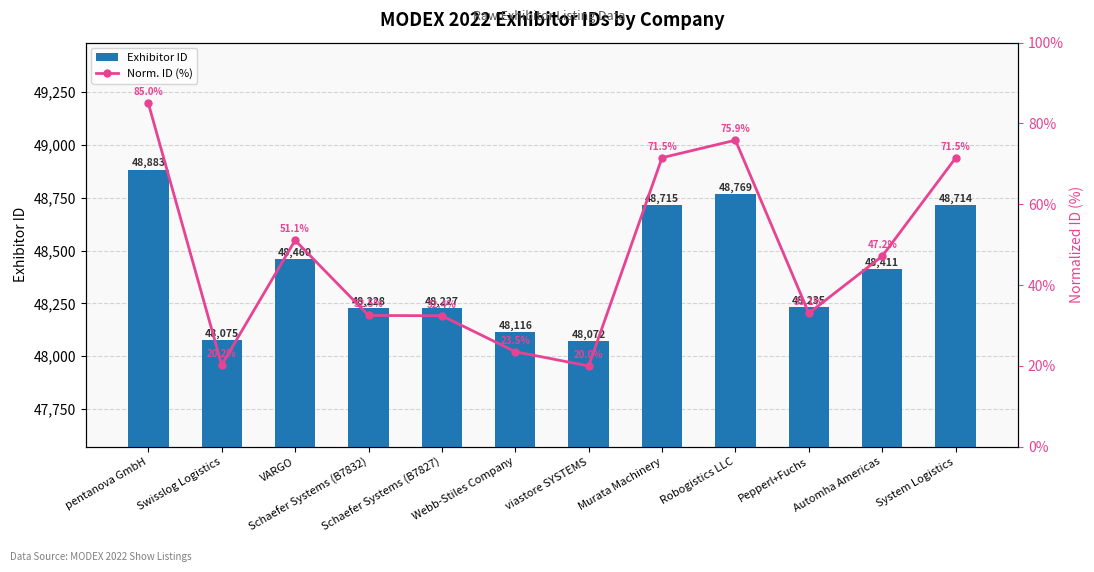

At which category is the sum across all series the highest?

pentanova GmbH